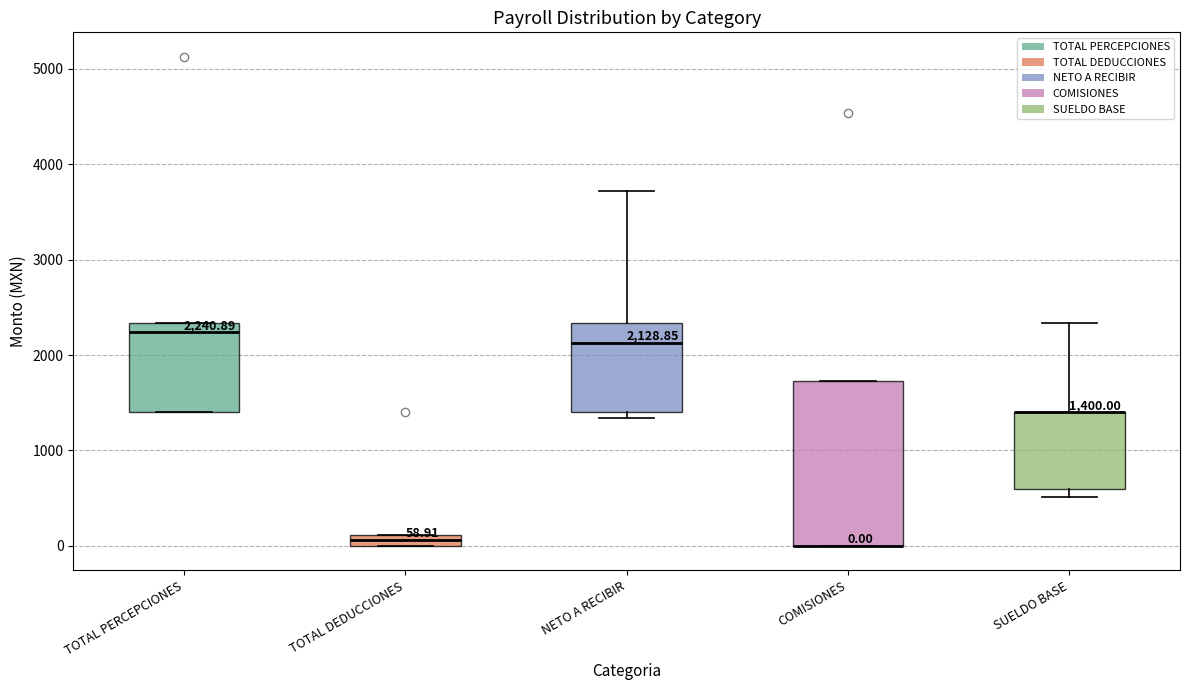

Comparing the boxes themselves (not the whiskers), which one is the tallest?

COMISIONES